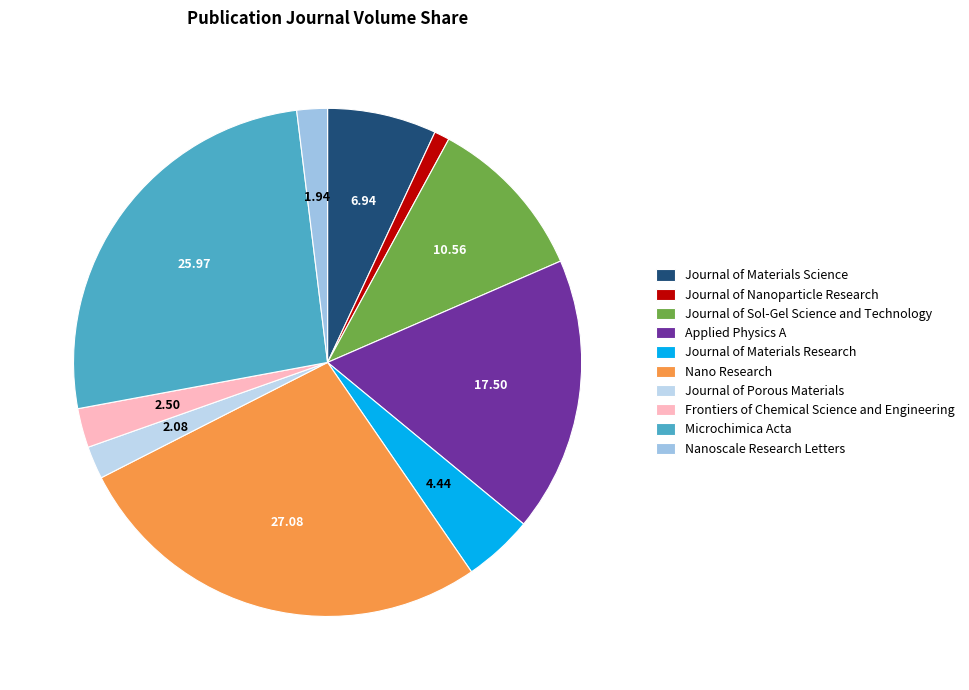

Which category has the smallest portion of the pie?

Journal of Nanoparticle Research